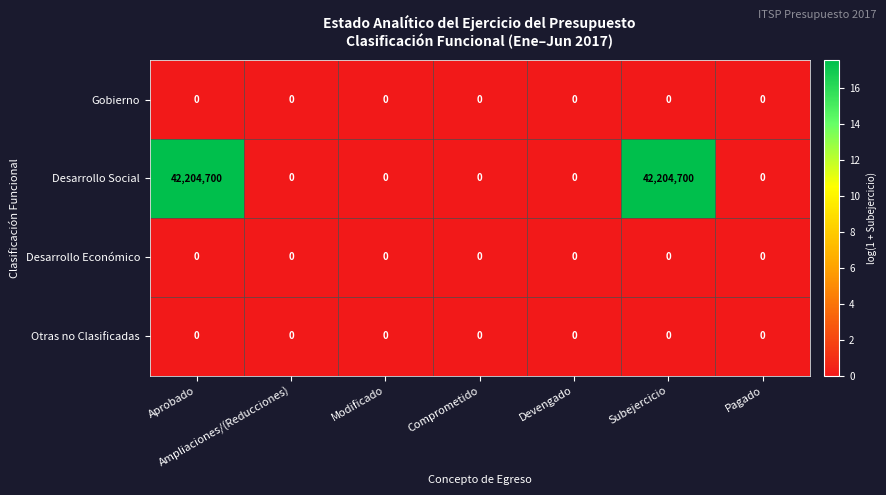

What is the difference between the second highest and minimum values in the Desarrollo Social series?

42204700